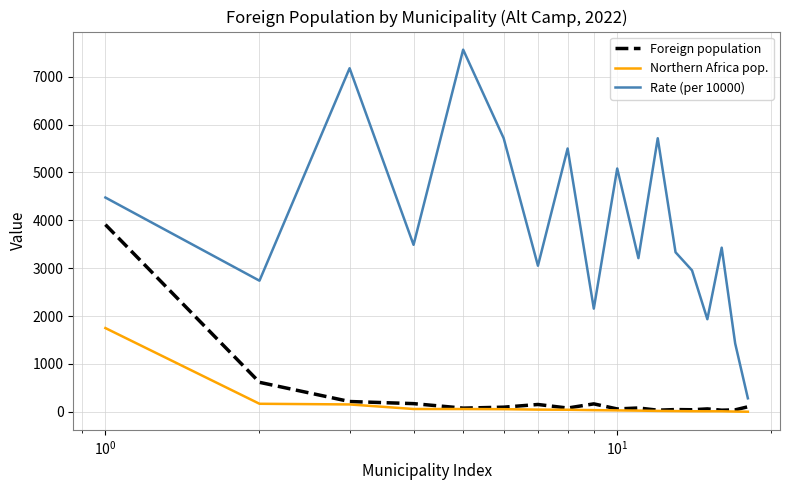

Does the chart have visible grid lines?

Yes